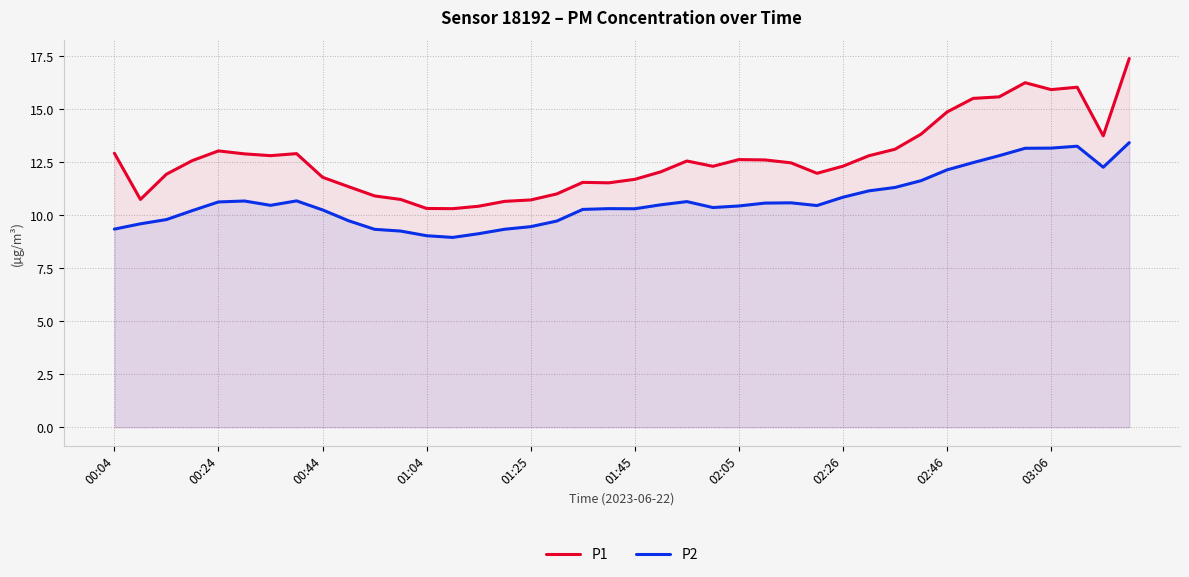

Which series has the widest spread of values?

P1